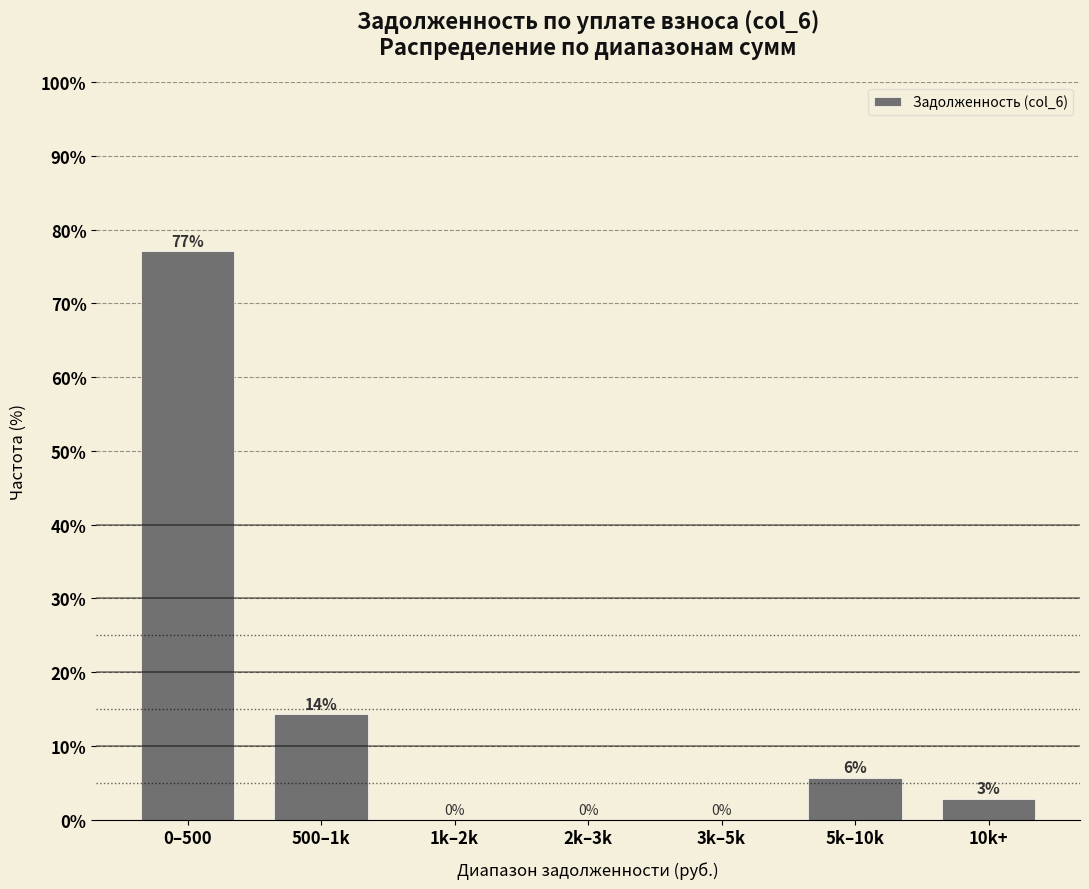

True or false: the data shows -43.1 at 3k–5k.

False